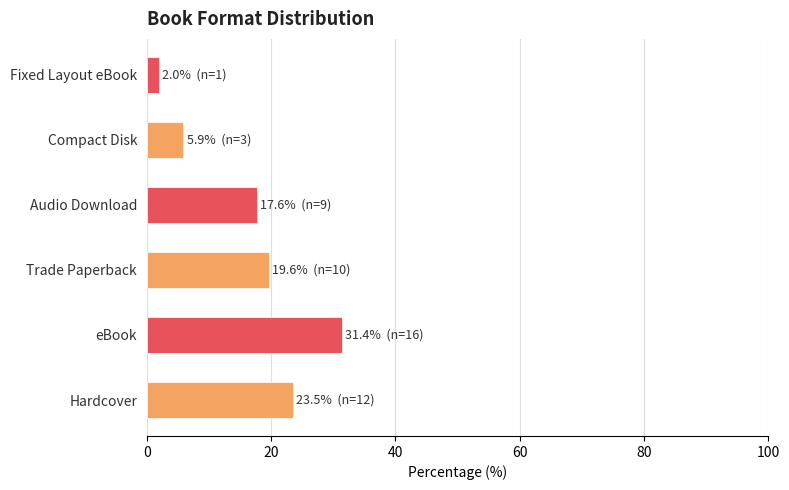

Does the chart contain stacked bars?

No